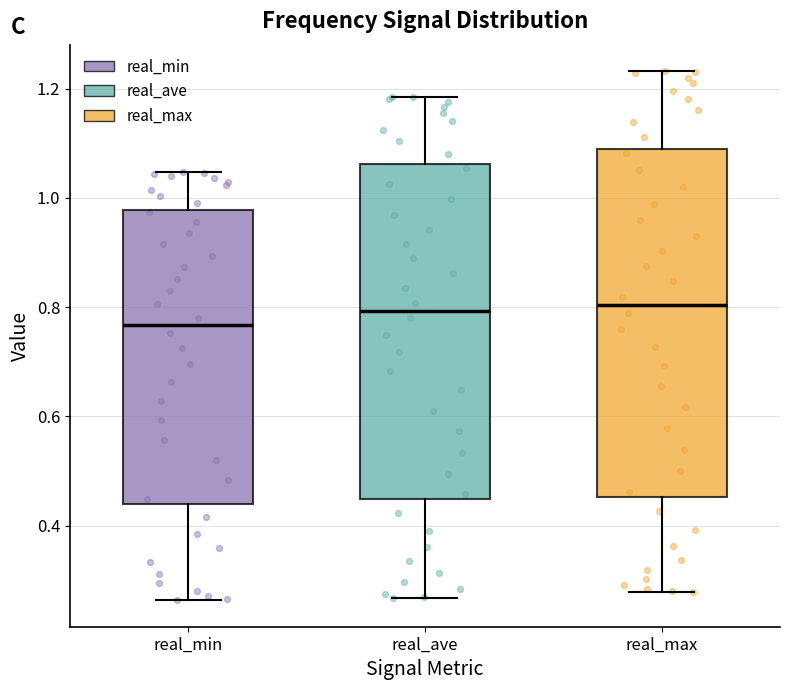

Where does the upper whisker of the box for real_max end on the y-axis? The values are not printed on the chart, so give them approximately, as read against the axis.

1.24